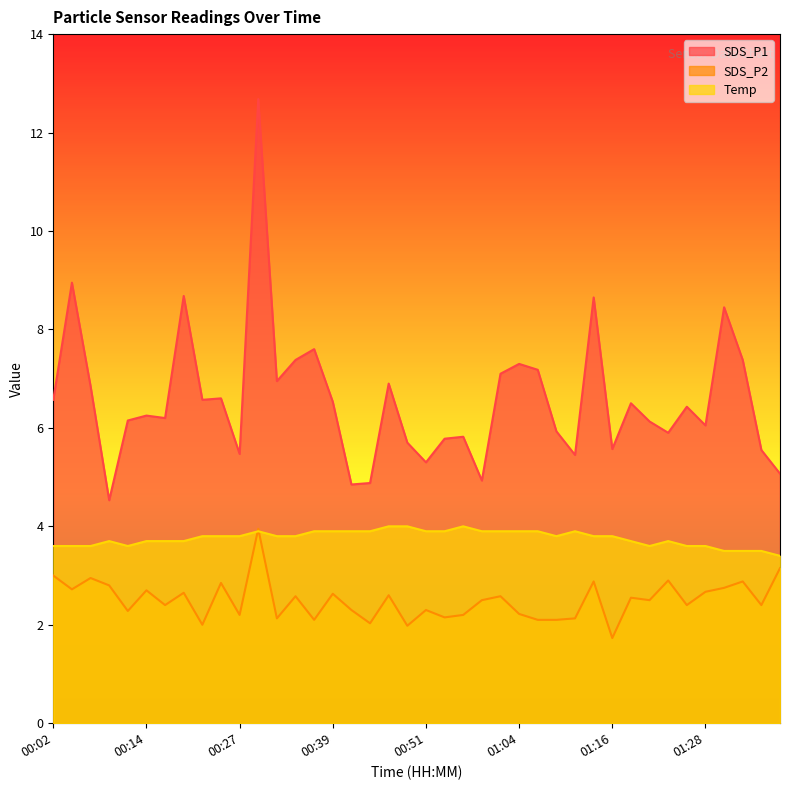

Reading right to left, transcribe all the data shown in this chart.

SDS_P1: 01:38=5.1	01:36=5.5	01:33=7.4	01:31=8.4	01:28=6.0	01:26=6.4	01:23=5.9	01:21=6.1	01:18=6.5	01:16=5.6	01:13=8.7	01:11=5.5	01:08=5.9	01:06=7.2	01:04=7.3	01:01=7.1	00:59=4.9	00:56=5.8	00:54=5.8	00:51=5.3	00:49=5.7	00:46=6.9	00:44=4.9	00:42=4.8	00:39=6.5	00:37=7.6	00:34=7.4	00:32=7.0	00:29=12.7	00:27=5.5	00:24=6.6	00:22=6.6	00:19=8.7	00:17=6.2	00:14=6.2	00:12=6.2	00:09=4.5	00:07=6.8	00:04=8.9	00:02=6.6
SDS_P2: 01:38=3.1	01:36=2.4	01:33=2.9	01:31=2.8	01:28=2.7	01:26=2.4	01:23=2.9	01:21=2.5	01:18=2.5	01:16=1.7	01:13=2.9	01:11=2.1	01:08=2.1	01:06=2.1	01:04=2.2	01:01=2.6	00:59=2.5	00:56=2.2	00:54=2.1	00:51=2.3	00:49=2.0	00:46=2.6	00:44=2.0	00:42=2.3	00:39=2.6	00:37=2.1	00:34=2.6	00:32=2.1	00:29=4.0	00:27=2.2	00:24=2.9	00:22=2.0	00:19=2.6	00:17=2.4	00:14=2.7	00:12=2.3	00:09=2.8	00:07=3.0	00:04=2.7	00:02=3.0
Temp: 01:38=3.4	01:36=3.5	01:33=3.5	01:31=3.5	01:28=3.6	01:26=3.6	01:23=3.7	01:21=3.6	01:18=3.7	01:16=3.8	01:13=3.8	01:11=3.9	01:08=3.8	01:06=3.9	01:04=3.9	01:01=3.9	00:59=3.9	00:56=4.0	00:54=3.9	00:51=3.9	00:49=4.0	00:46=4.0	00:44=3.9	00:42=3.9	00:39=3.9	00:37=3.9	00:34=3.8	00:32=3.8	00:29=3.9	00:27=3.8	00:24=3.8	00:22=3.8	00:19=3.7	00:17=3.7	00:14=3.7	00:12=3.6	00:09=3.7	00:07=3.6	00:04=3.6	00:02=3.6